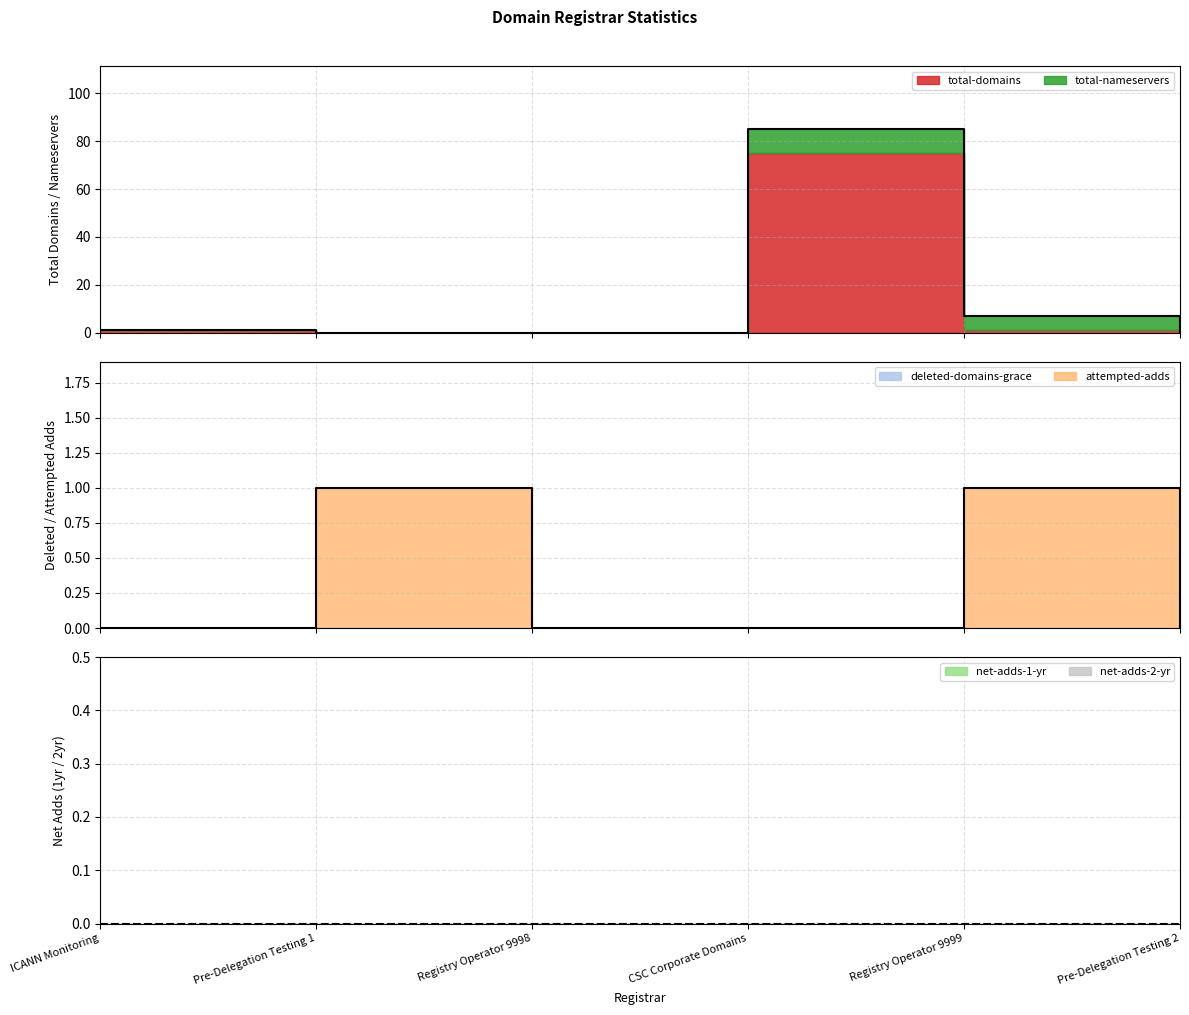

Is the value of deleted-domains-grace at Registry Operator 9999 greater than the value of net-adds-1-yr at Pre-Delegation Testing 2?

No